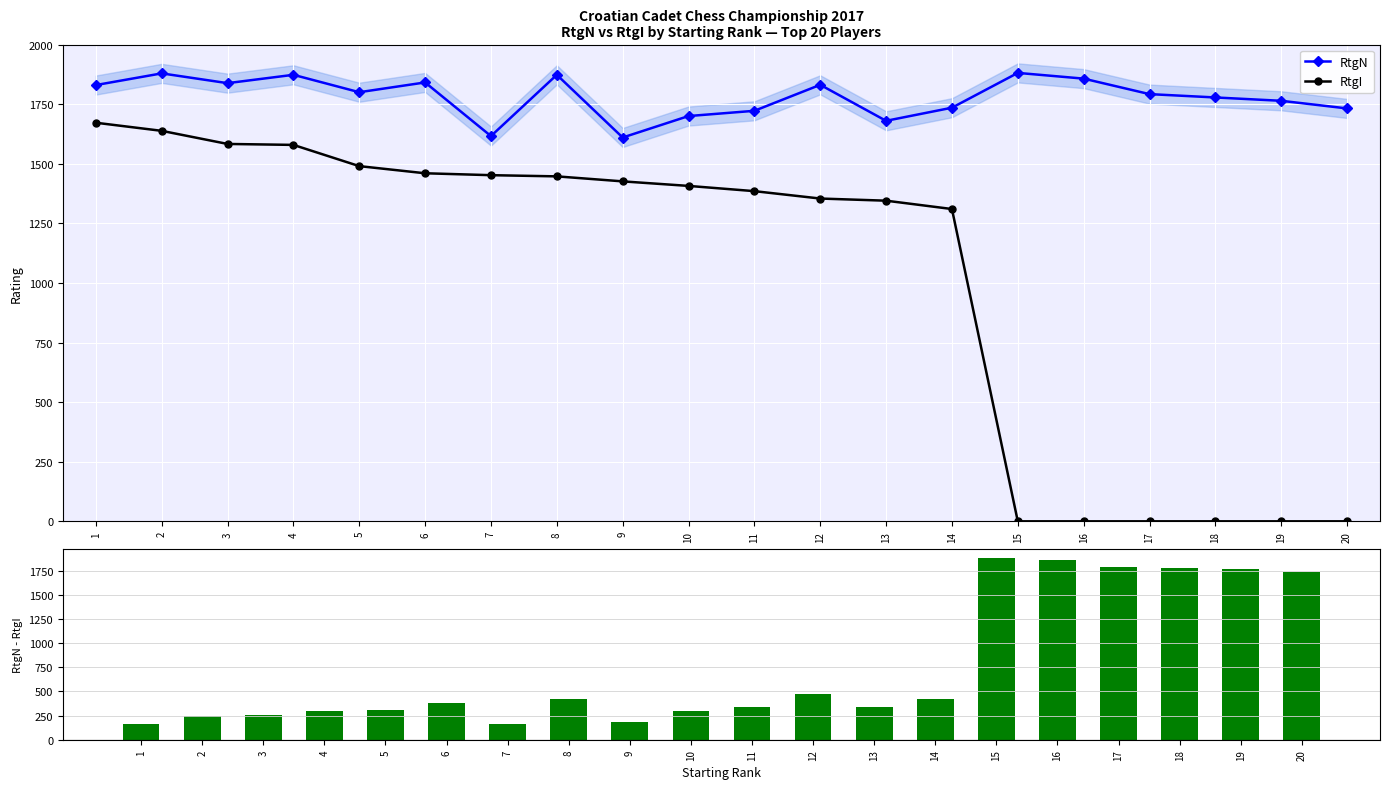

At which label does RtgI reach its minimum?

15